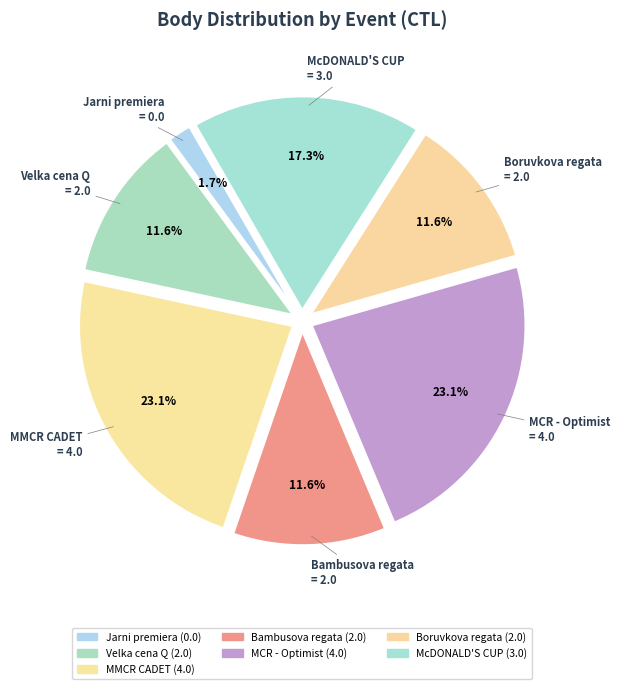

Does Bambusova regata account for over 50% of the chart?

No